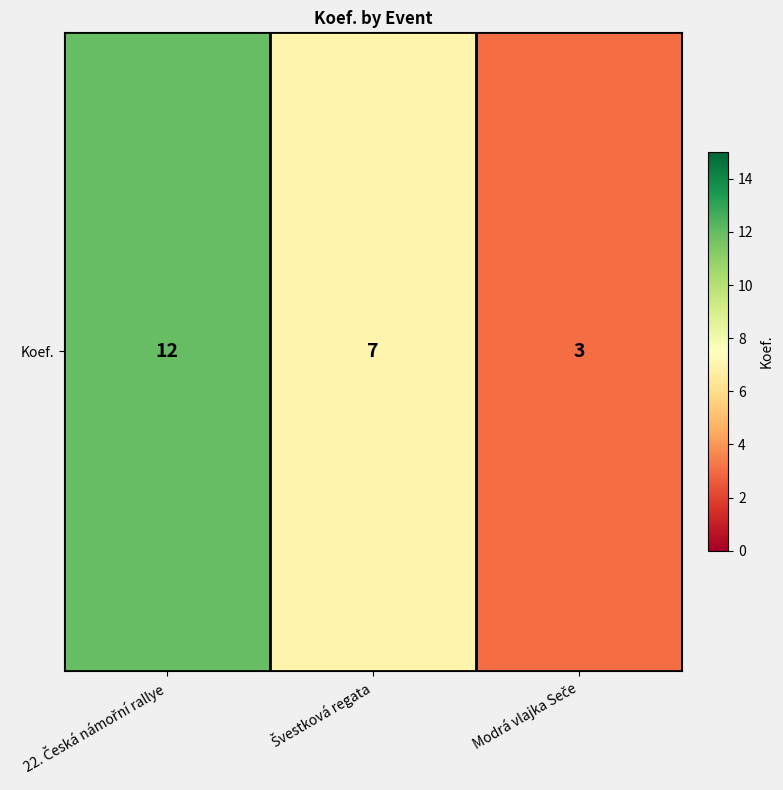

What is the difference between the maximum and minimum values?

9